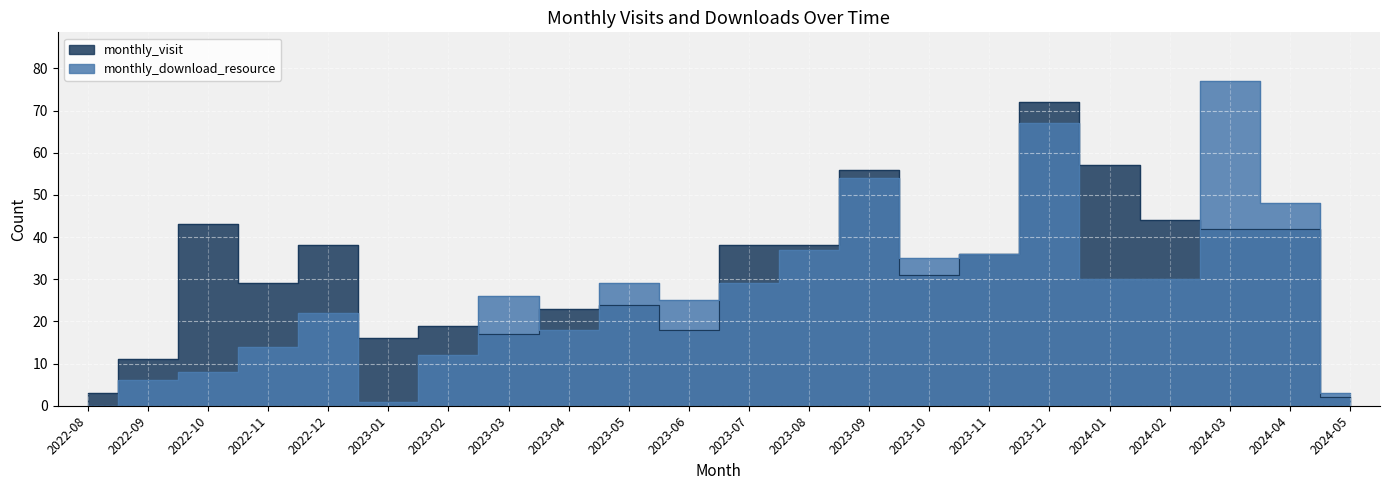

What is the difference between the monthly_download_resource values at 2023-08 and 2023-09?

17